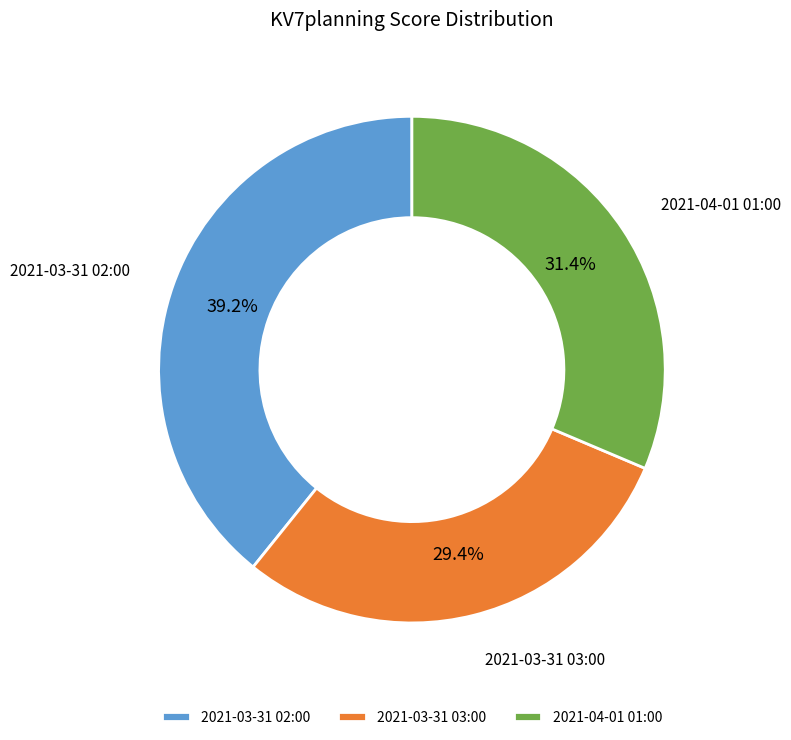

Is 2021-03-31 02:00 the majority of the pie?

No